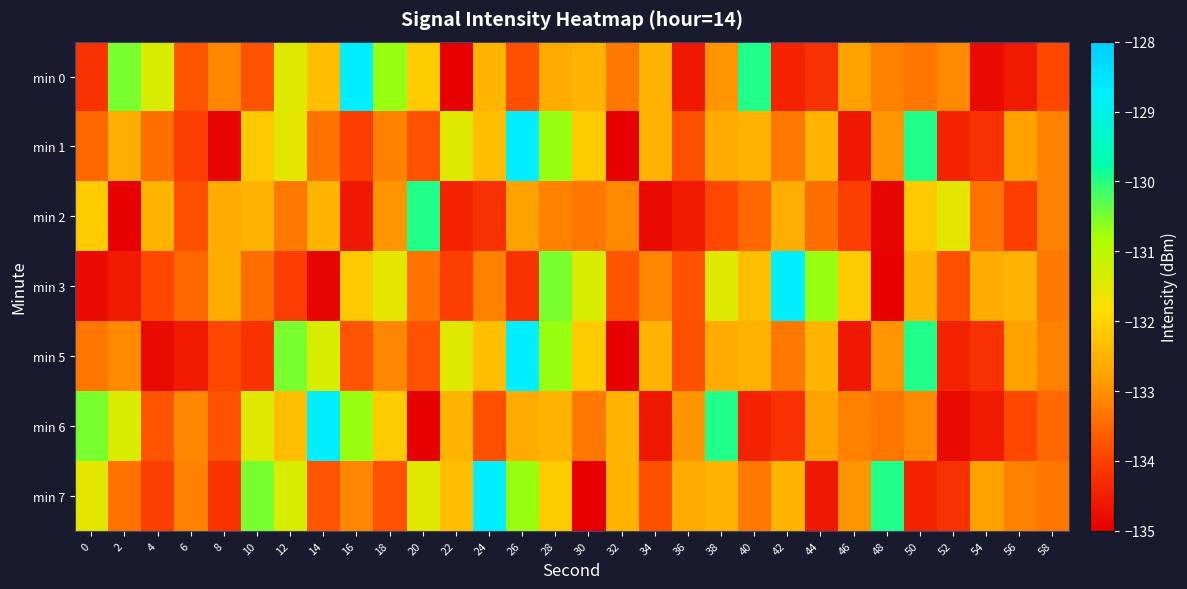

What is the maximum value shown in the chart?

-128.7